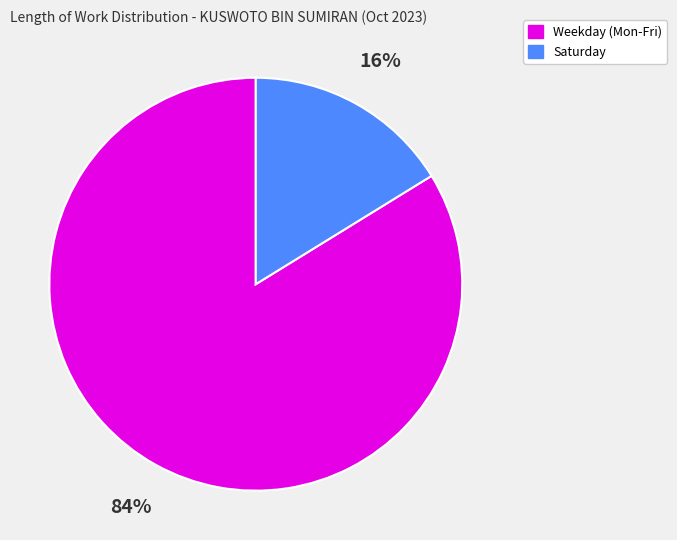

To the nearest percent, what is the difference between the largest and smallest slice percentages?

68%